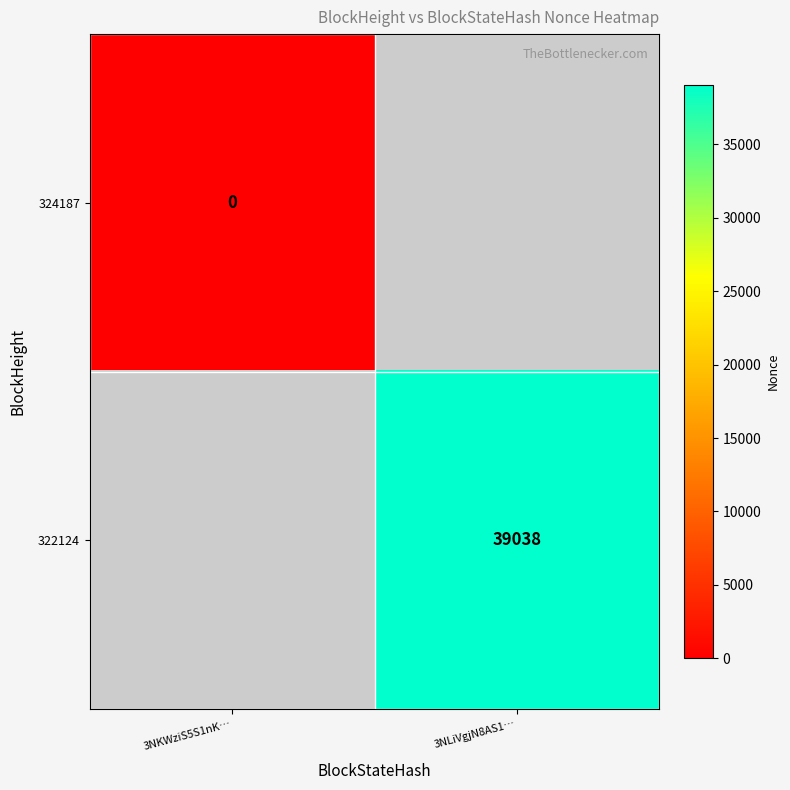

The 322124 series shows 39038 at 3NLiVgjN8AS1…. True or false?

True